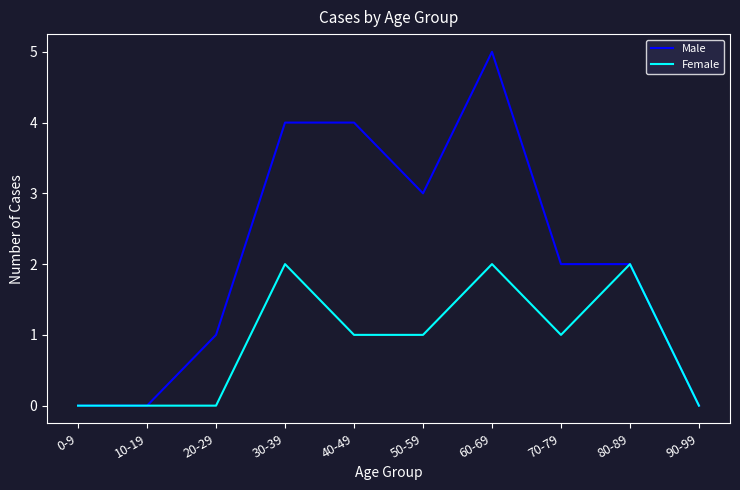

Reading right to left, list all the values displayed in this chart.

Male: 90-99=0	80-89=2	70-79=2	60-69=5	50-59=3	40-49=4	30-39=4	20-29=1	10-19=0	0-9=0
Female: 90-99=0	80-89=2	70-79=1	60-69=2	50-59=1	40-49=1	30-39=2	20-29=0	10-19=0	0-9=0